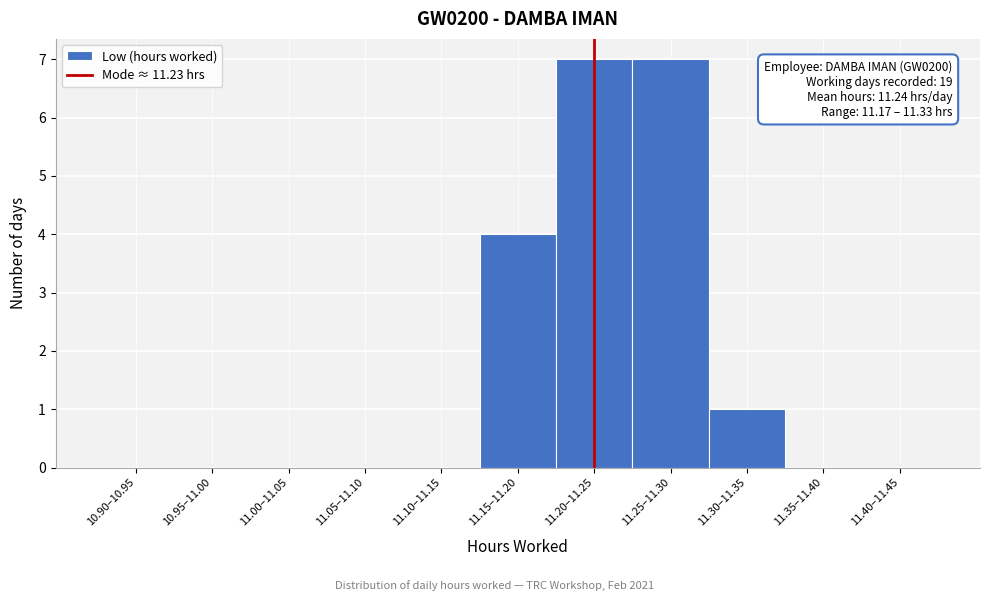

Reading left to right, transcribe all the data shown in this chart.

10.90–10.95=0	10.95–11.00=0	11.00–11.05=0	11.05–11.10=0	11.10–11.15=0	11.15–11.20=4	11.20–11.25=7	11.25–11.30=7	11.30–11.35=1	11.35–11.40=0	11.40–11.45=0